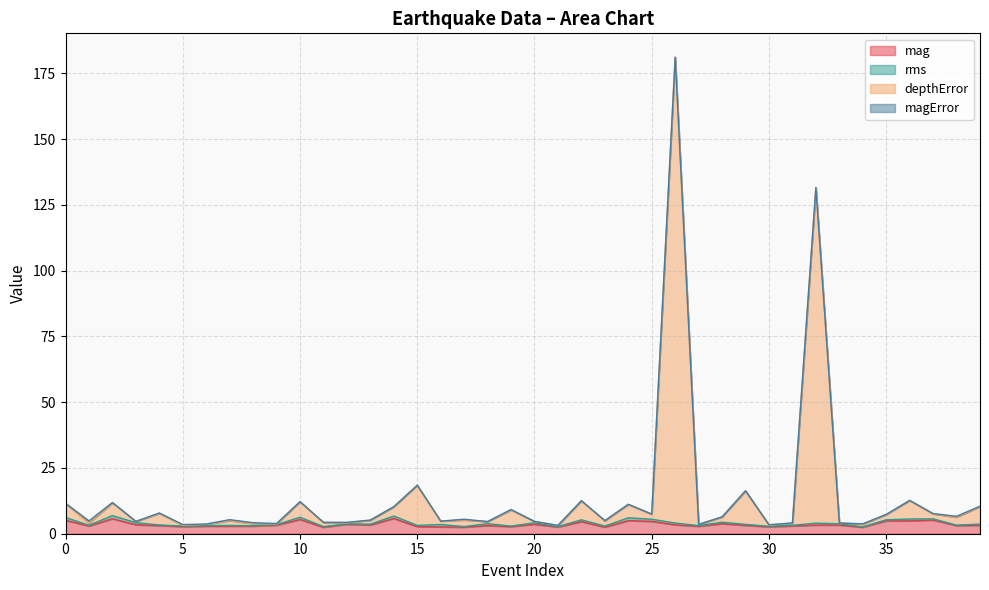

Which series has the largest range (max minus min)?

depthError